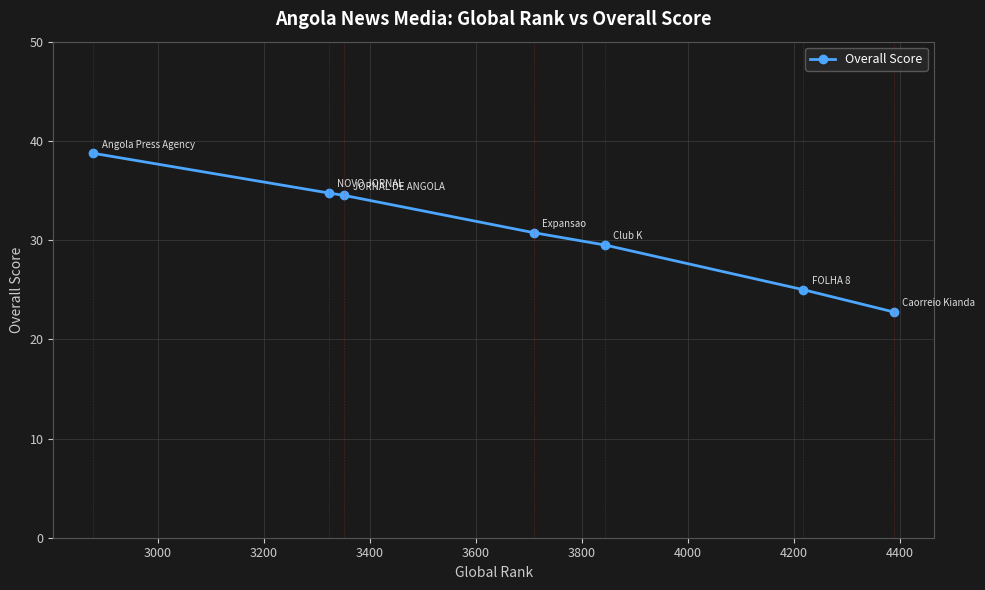

Reading right to left, list all the values displayed in this chart.

22.8	25.0	29.5	30.8	34.5	34.8	38.8